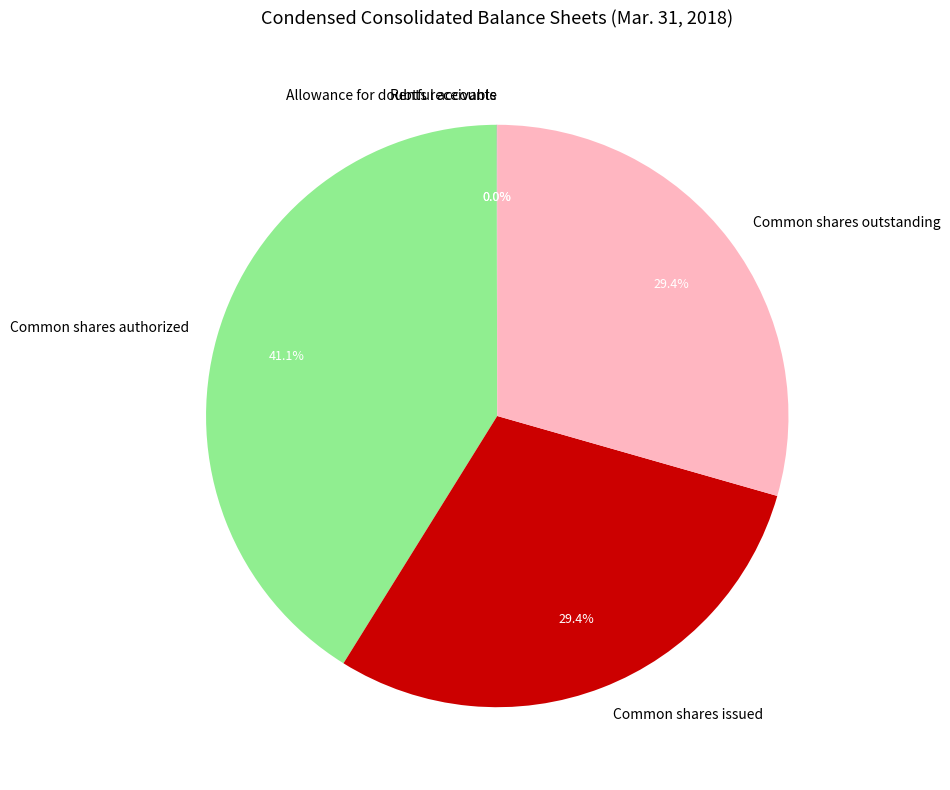

Is there a majority slice in this chart?

No